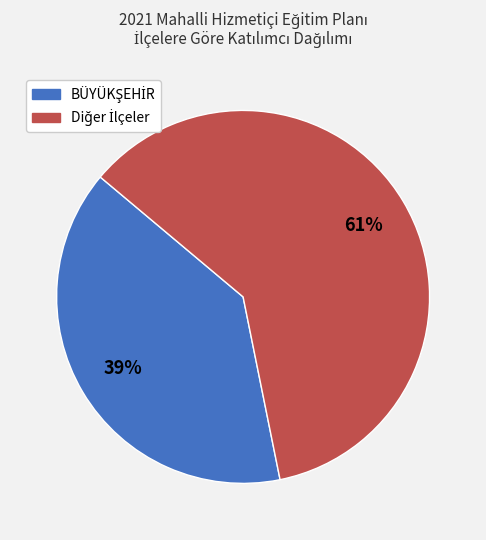

Count the number of slices in the pie.

2